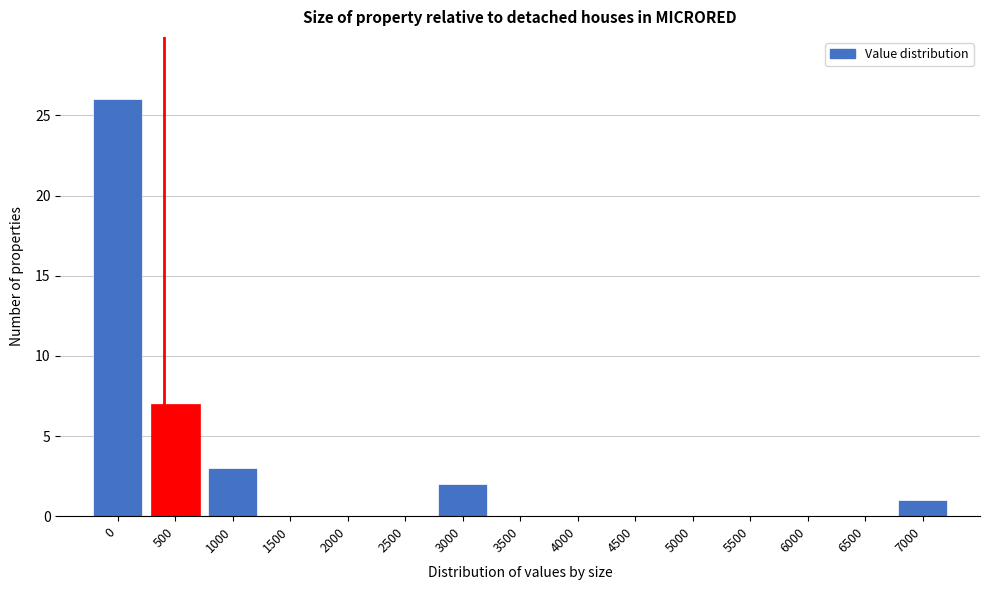

Reading left to right, list all the values displayed in this chart.

0=26	500=7	1000=3	1500=0	2000=0	2500=0	3000=2	3500=0	4000=0	4500=0	5000=0	5500=0	6000=0	6500=0	7000=1